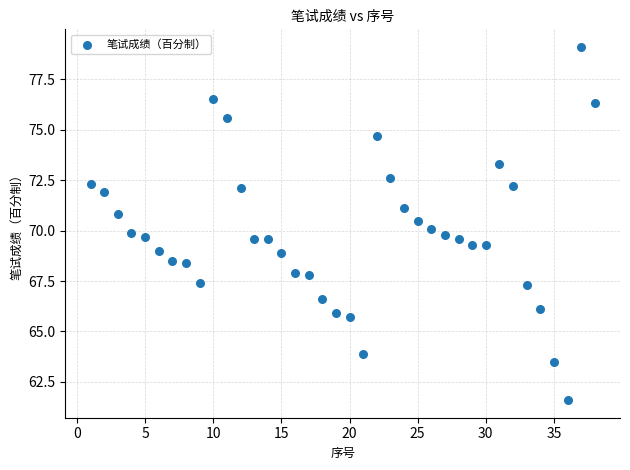

What is the range of Y values (max minus min)?

17.5